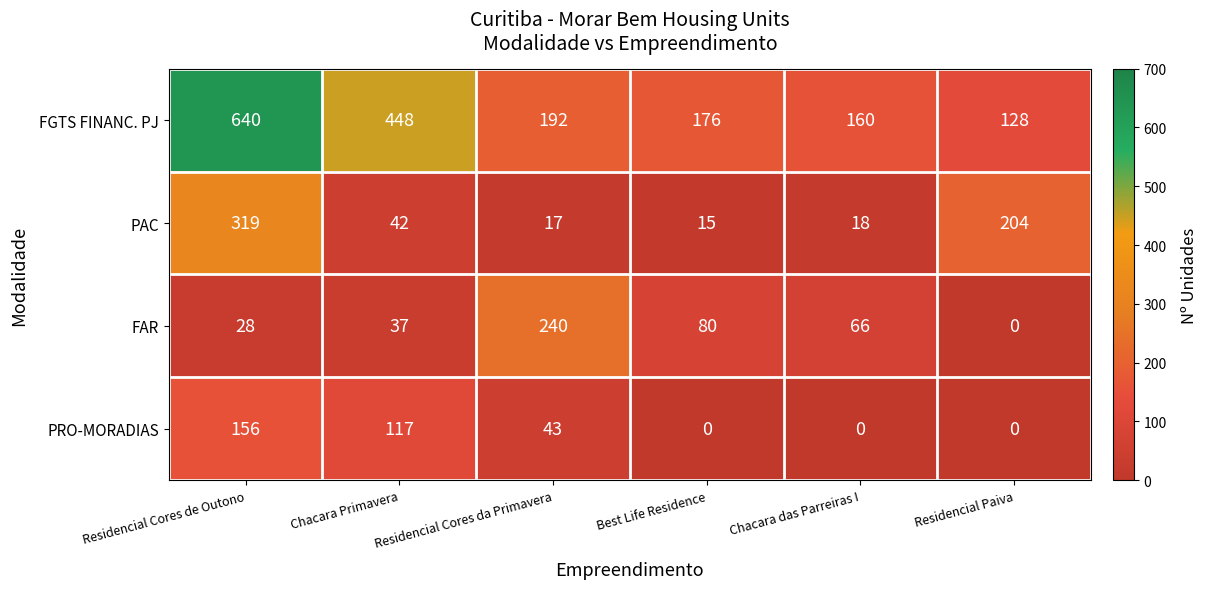

Between Residencial Cores da Primavera and Residencial Paiva, which series saw the biggest shift?

FAR